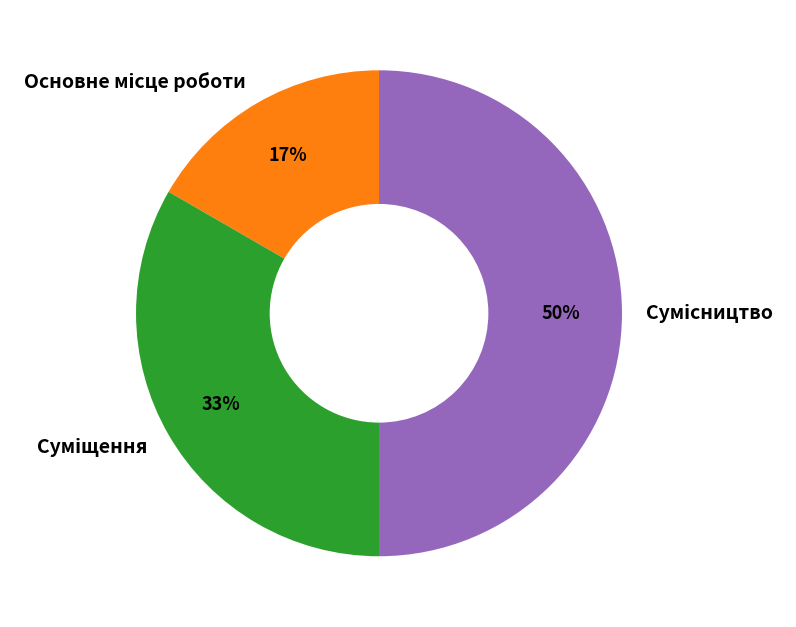

To the nearest percent, what is the difference between the largest and smallest slice percentages?

33%